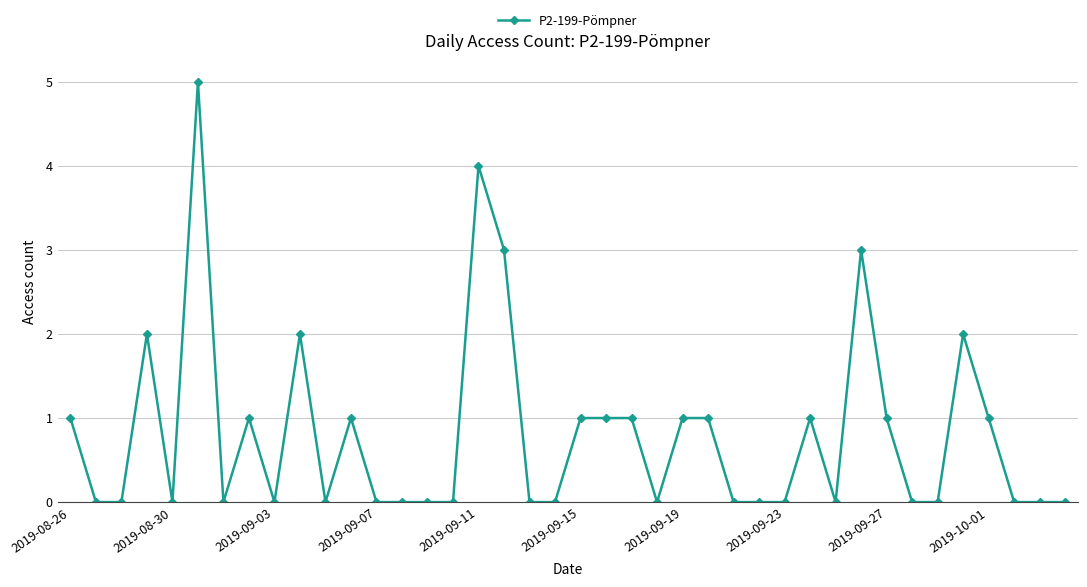

What is the difference between the maximum and minimum values?

5